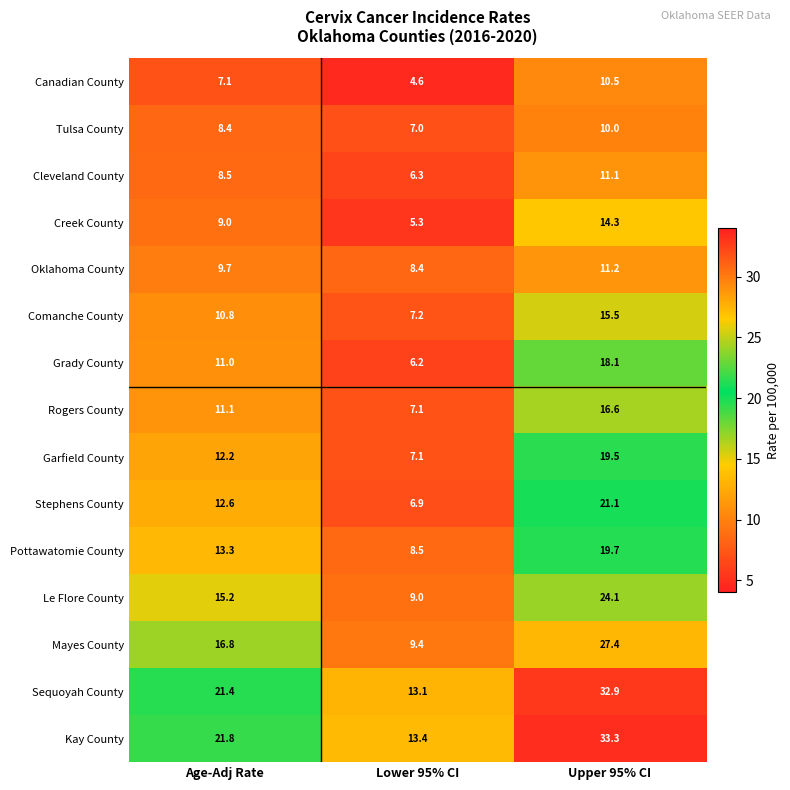

Which series has the largest range (max minus min)?

Kay County